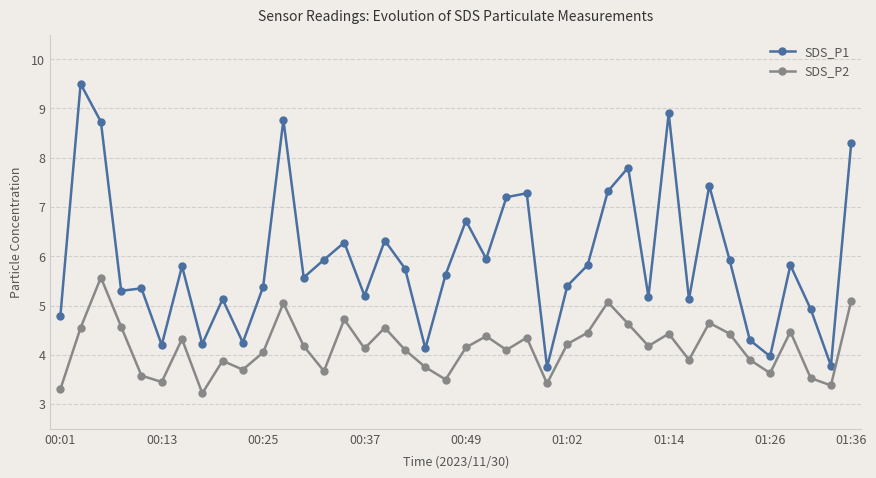

In SDS_P1, how many points are lower than both neighbors (excluding endpoints)?

13